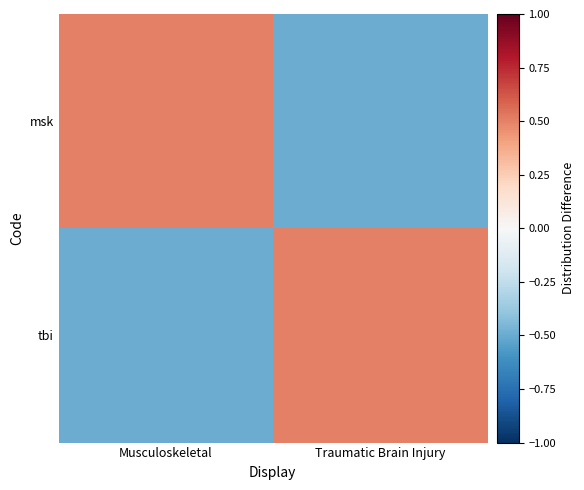

How many categories are shown in the chart?

2